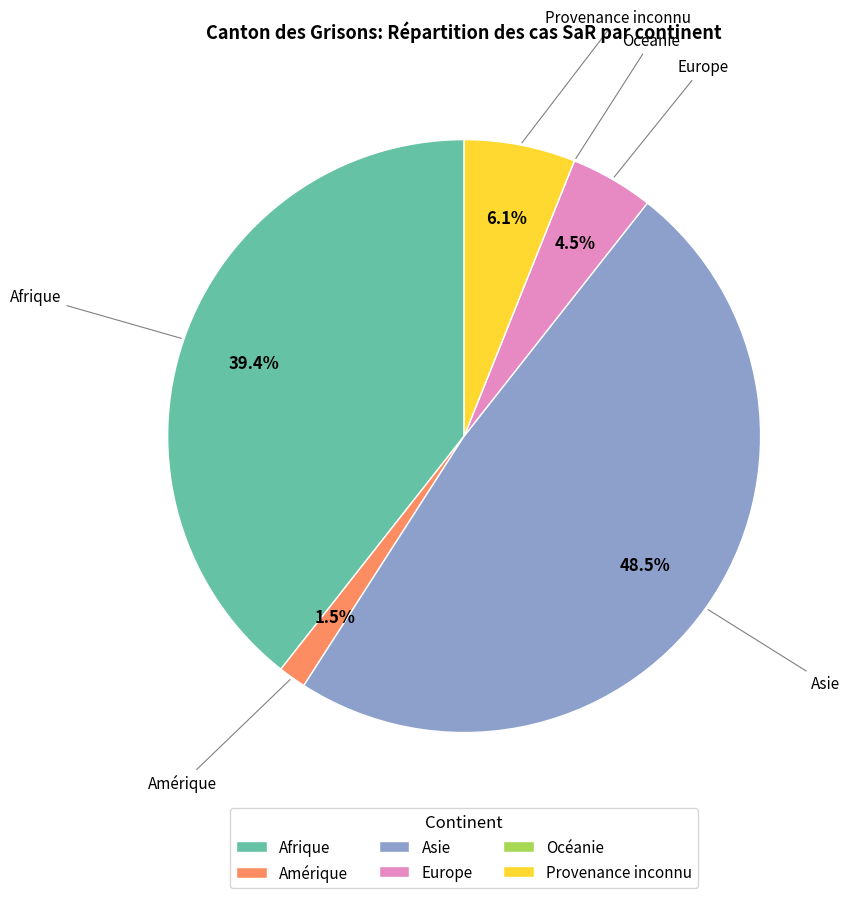

What percentage is the Provenance inconnu slice, to the nearest percent?

6%